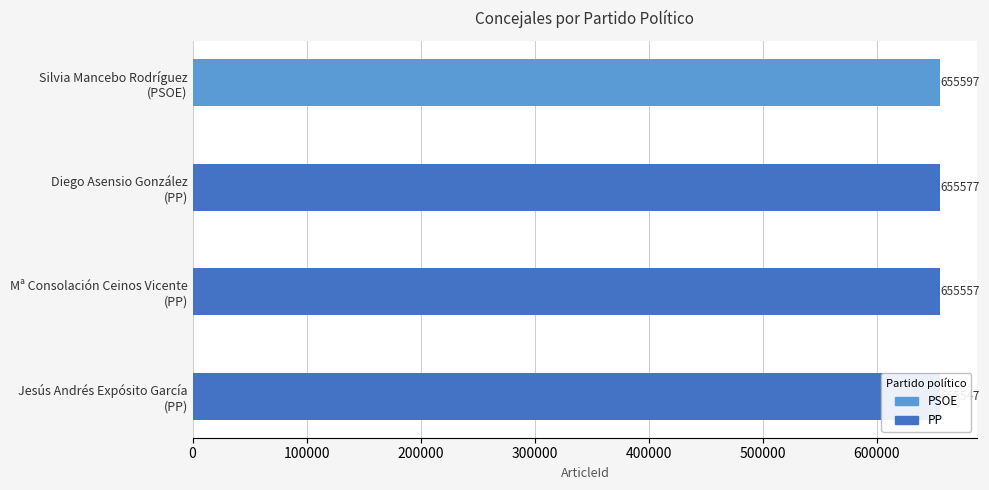

Does the chart contain stacked bars?

No